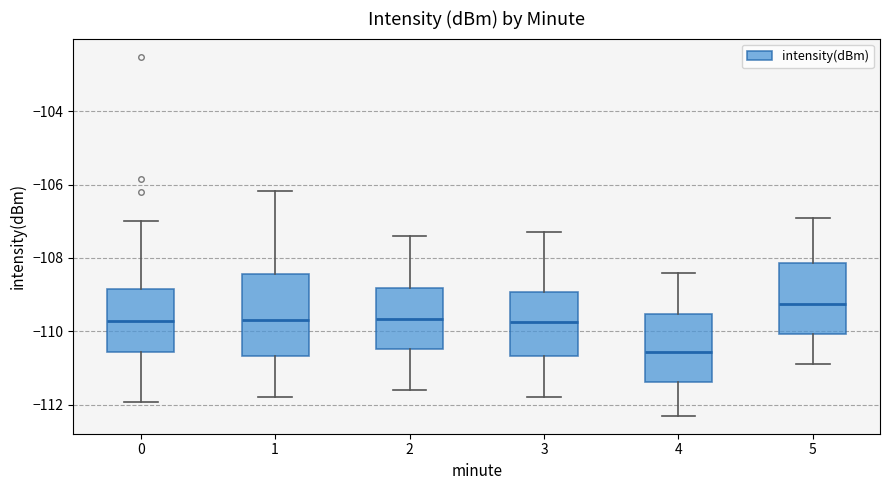

Where does the upper whisker of the box at x = 0 end on the y-axis? The values are not printed on the chart, so give them approximately, as read against the axis.

-107.0